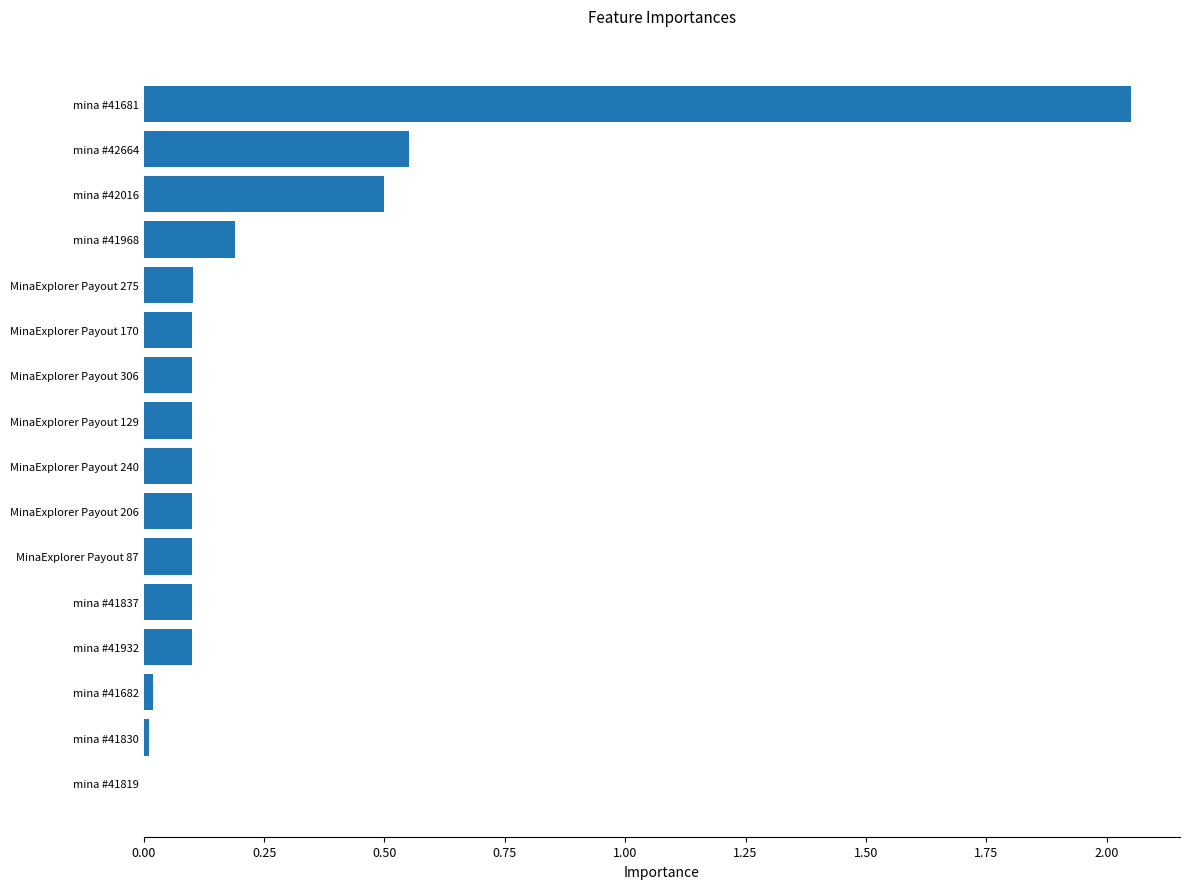

Which has a higher value, MinaExplorer Payout 306 or mina #41819?

MinaExplorer Payout 306